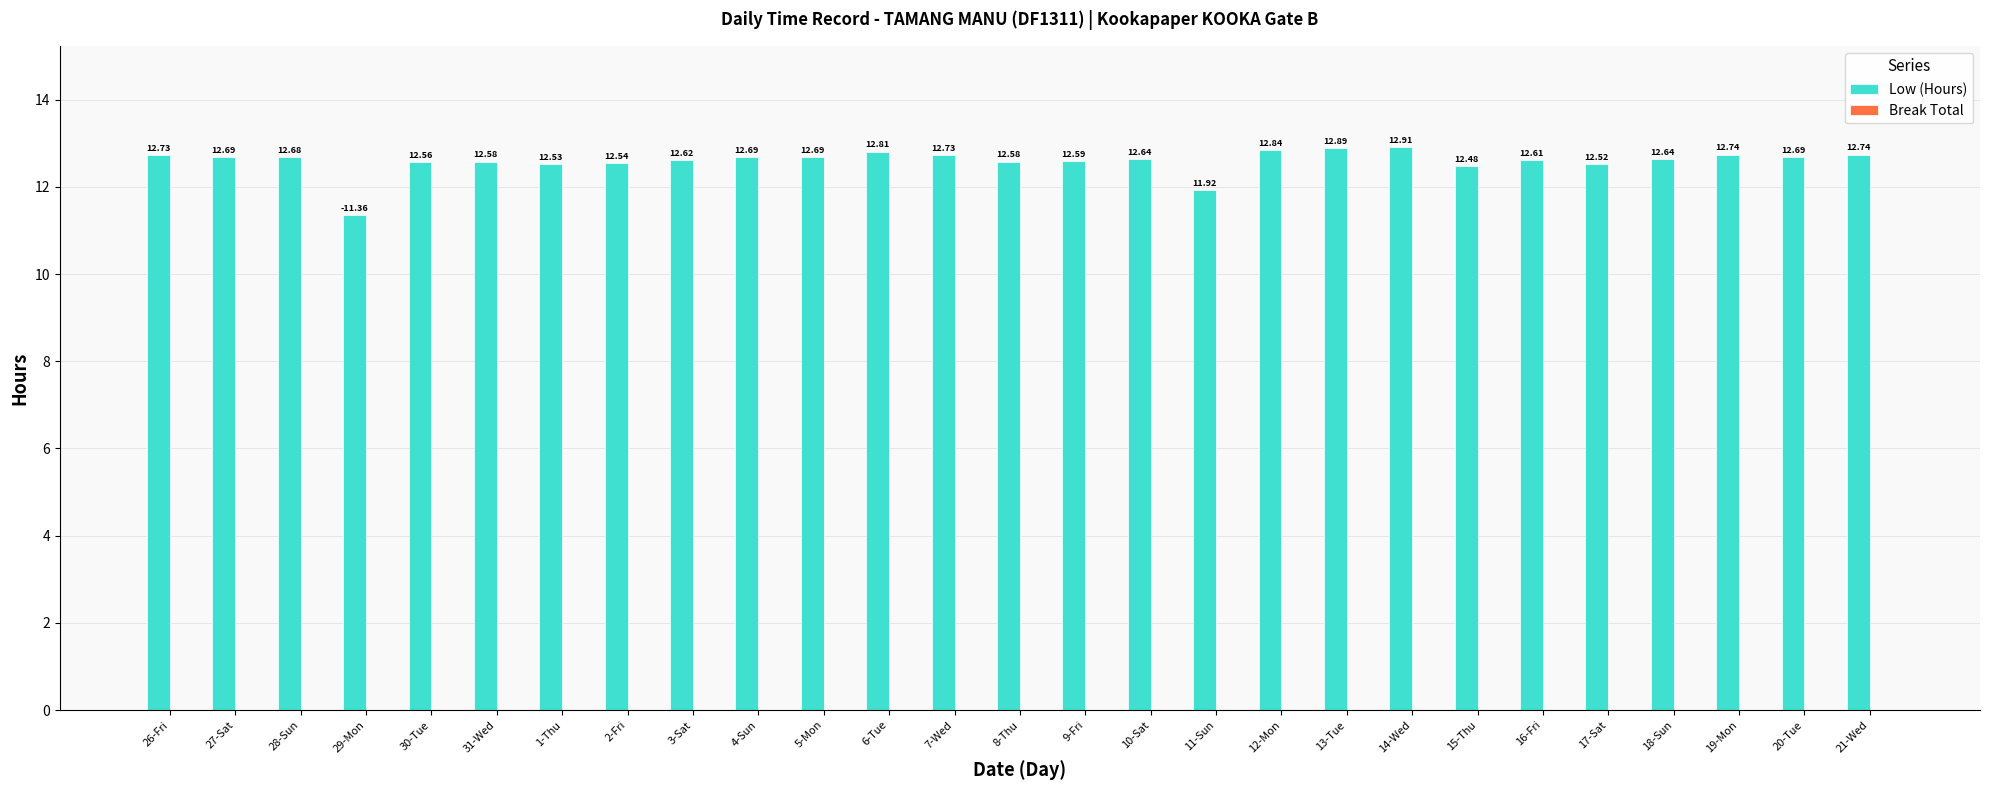

Which has a higher value, 6-Tue or 2-Fri?

6-Tue